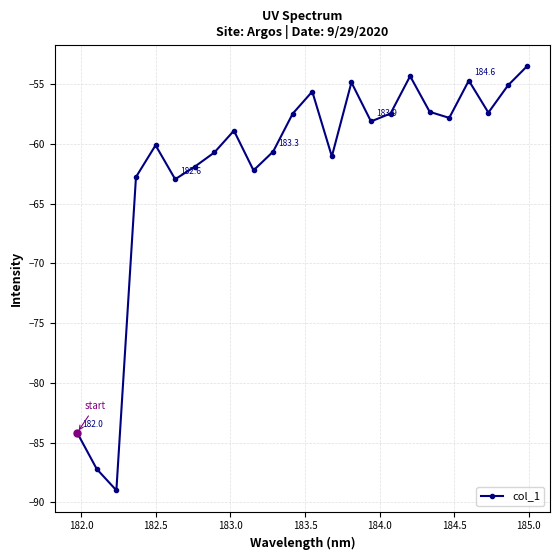

What is the value of the 23rd point from the left?

-55.1